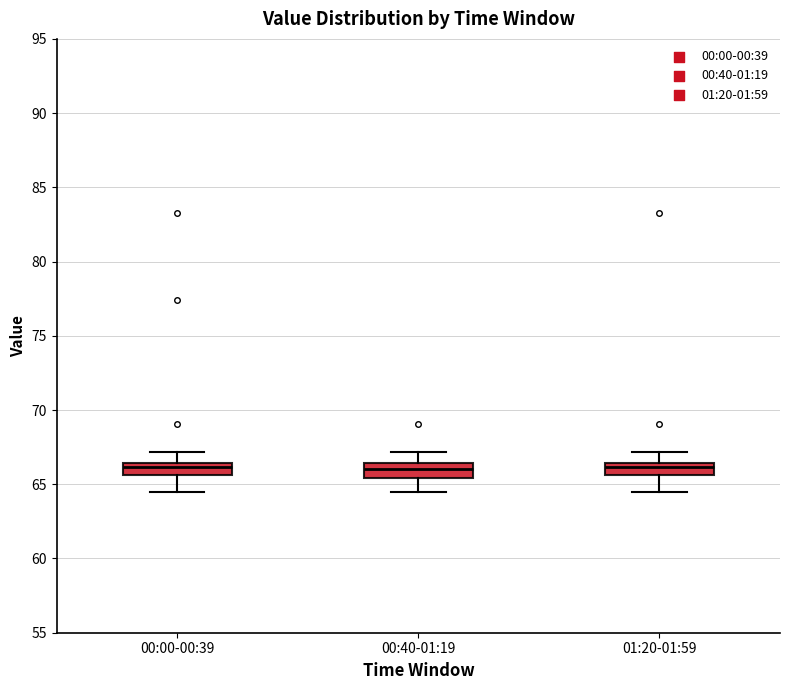

Reading left to right, read every box against the y-axis: the position of its median line, the range the box covers, and the ends of its whiskers. The values are not printed on the chart, so give them approximately, as read against the axis.

00:00-00:39: median 66.0, box 65.5 to 66.5, whiskers 64.5 to 67.0
00:40-01:19: median 66.0, box 65.5 to 66.5, whiskers 64.5 to 67.0
01:20-01:59: median 66.0, box 65.5 to 66.5, whiskers 64.5 to 67.0